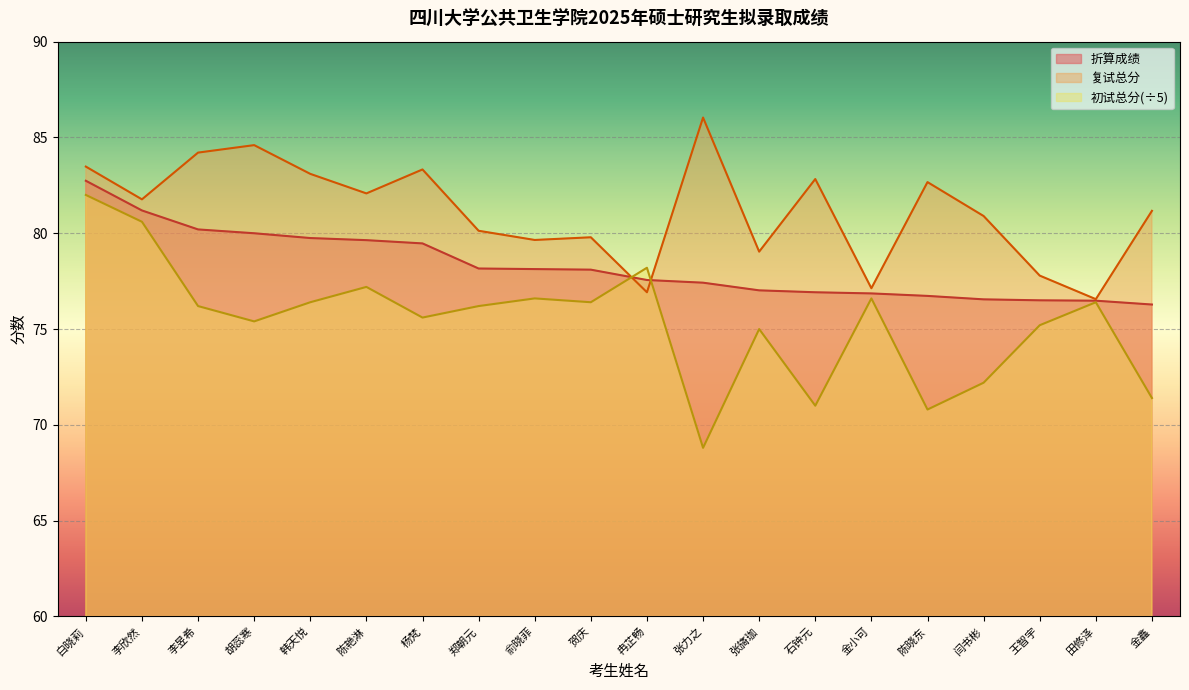

True or false: 折算成绩 and 初试总分 intersect in this chart.

True